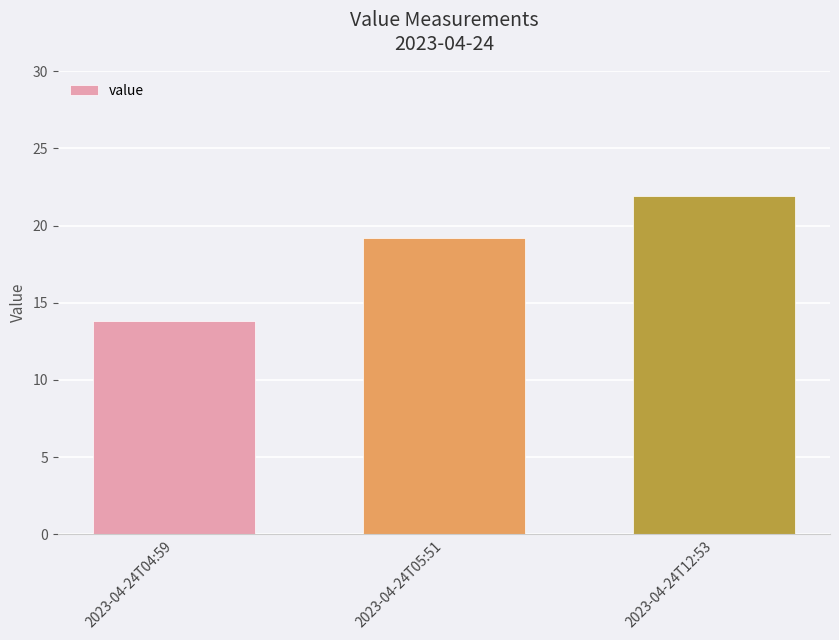

True or false: the data shows 25.5 at 2023-04-24T05:51.

False